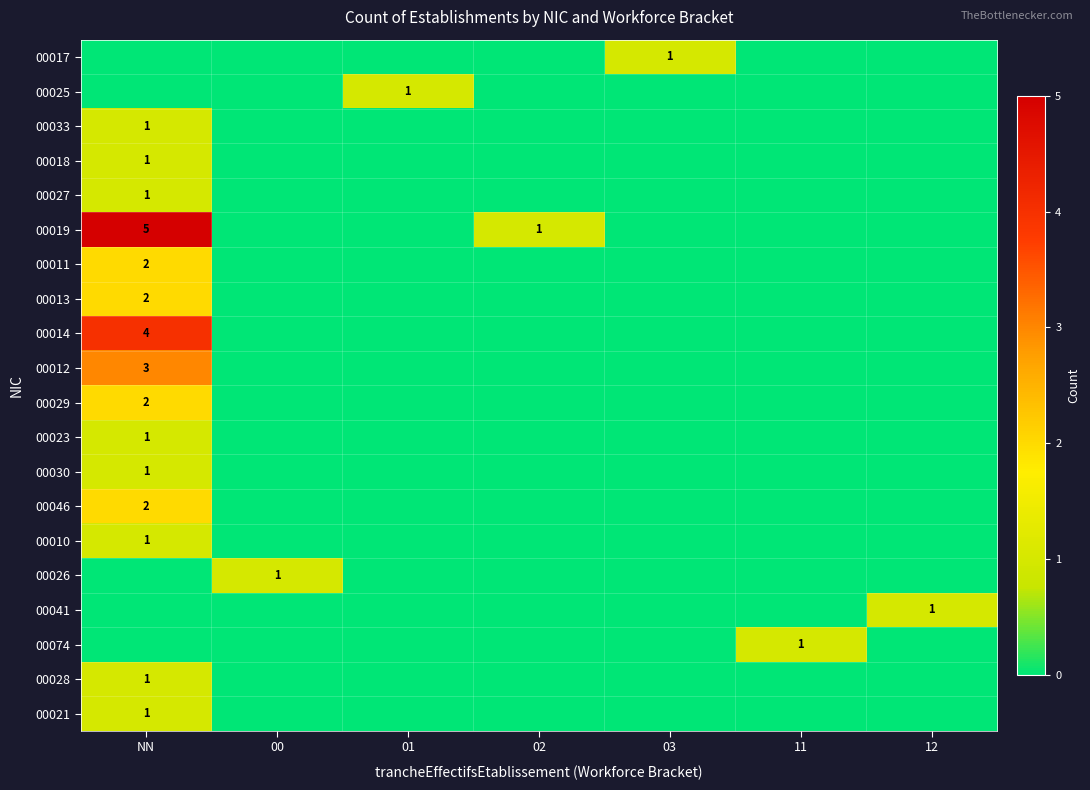

The value of 00029 at NN is 2. True or false?

True